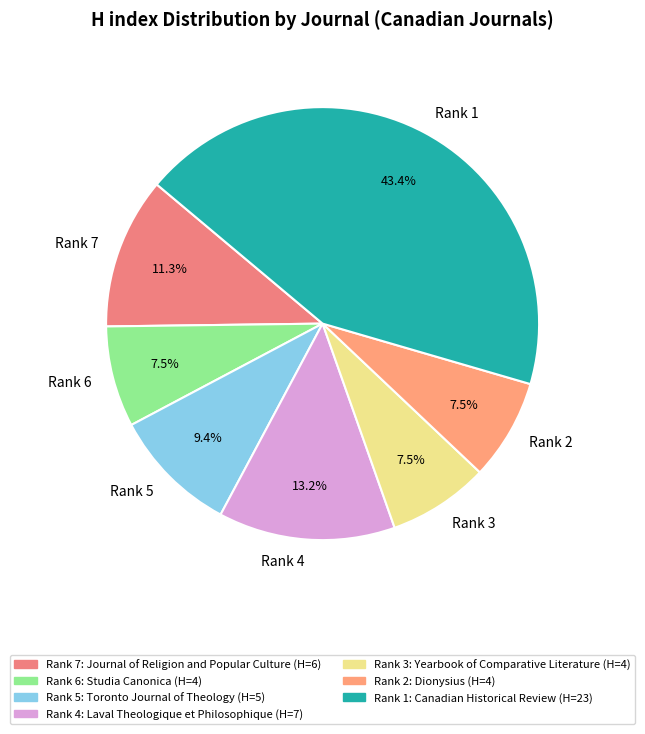

Does any single category account for the majority?

No